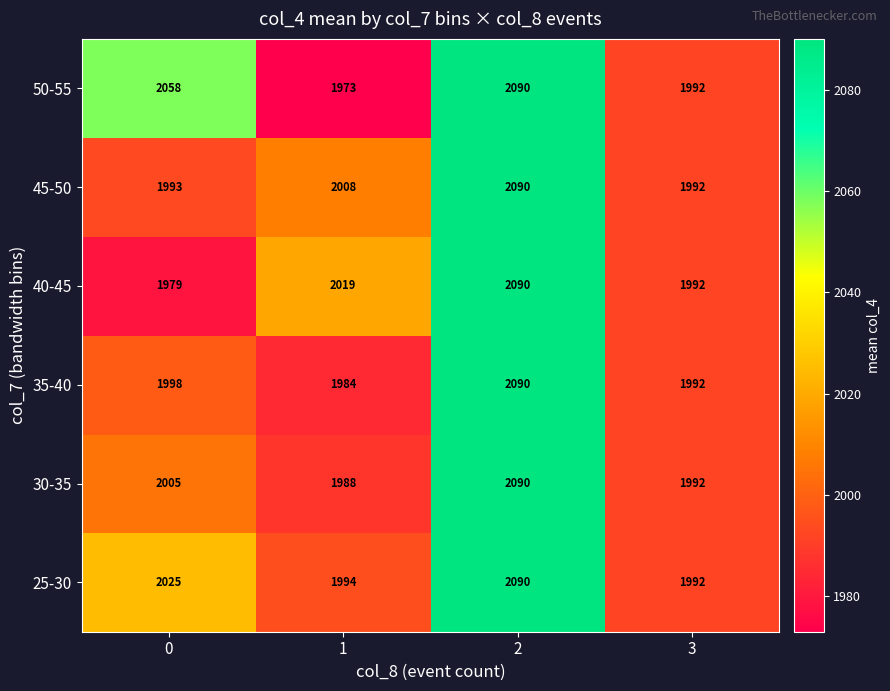

Which series has the largest total across all categories?

50-55